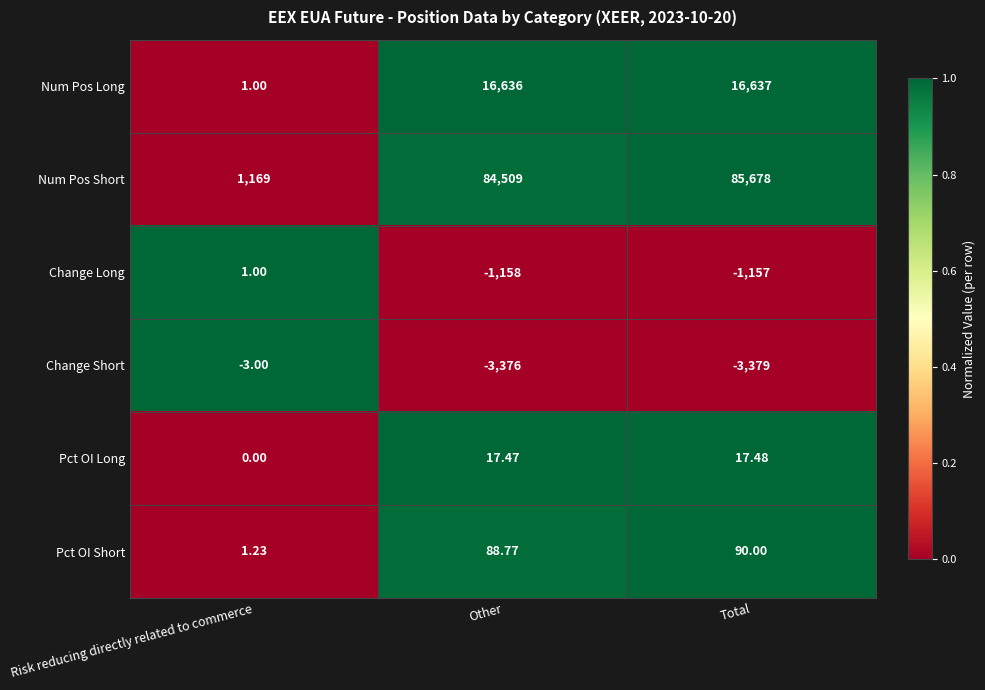

What is the total value across all series at Total?

97886.5